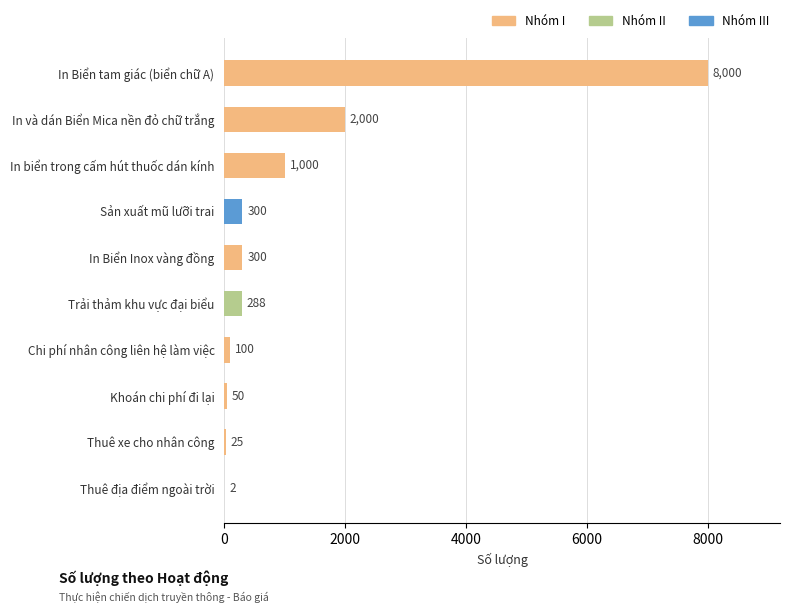

The value at In Biển tam giác (biển chữ A) is 8000. True or false?

True